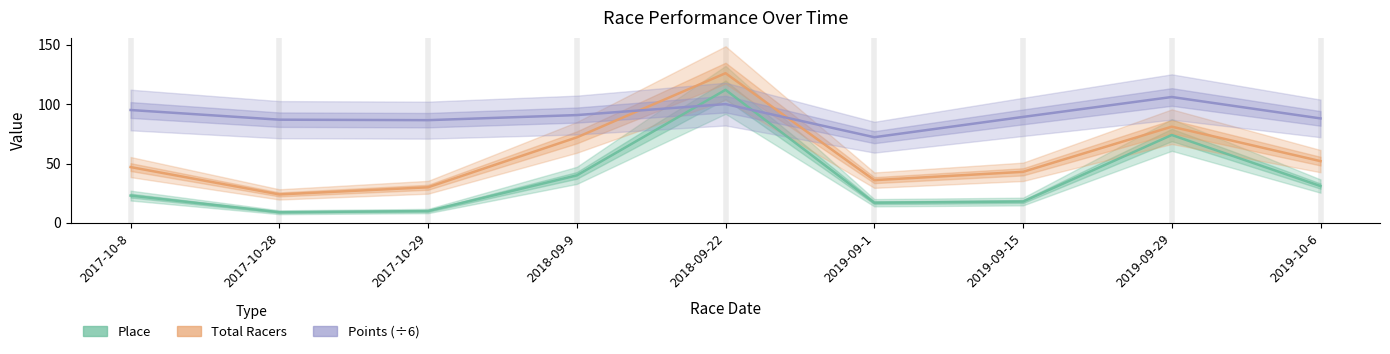

Reading left to right, transcribe all the data shown in this chart.

Place: 2017-10-8=23.0	2017-10-28=9.0	2017-10-29=10.0	2018-09-9=40.0	2018-09-22=112.0	2019-09-1=17.0	2019-09-15=18.0	2019-09-29=74.0	2019-10-6=31.0
Total Racers: 2017-10-8=47.0	2017-10-28=24.0	2017-10-29=30.0	2018-09-9=72.0	2018-09-22=126.0	2019-09-1=36.0	2019-09-15=43.0	2019-09-29=81.0	2019-10-6=52.0
Points: 2017-10-8=95.0	2017-10-28=86.9	2017-10-29=86.5	2018-09-9=90.8	2018-09-22=100.0	2019-09-1=72.1	2019-09-15=89.2	2019-09-29=106.0	2019-10-6=88.0